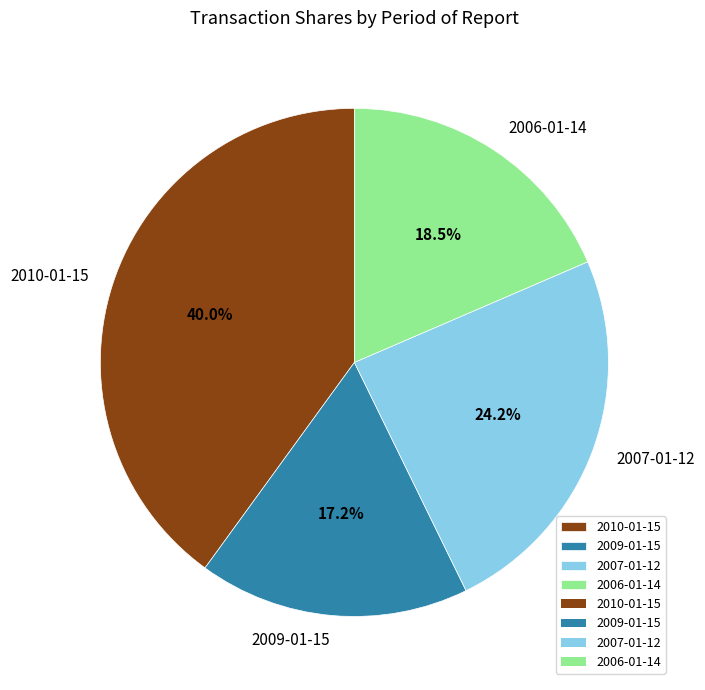

Which category has the biggest portion of the pie?

2010-01-15